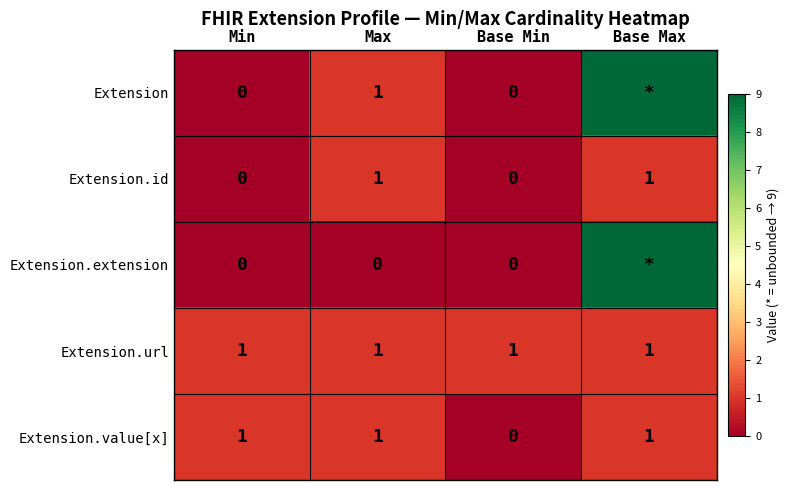

What is the sum of all Extension.id values?

2